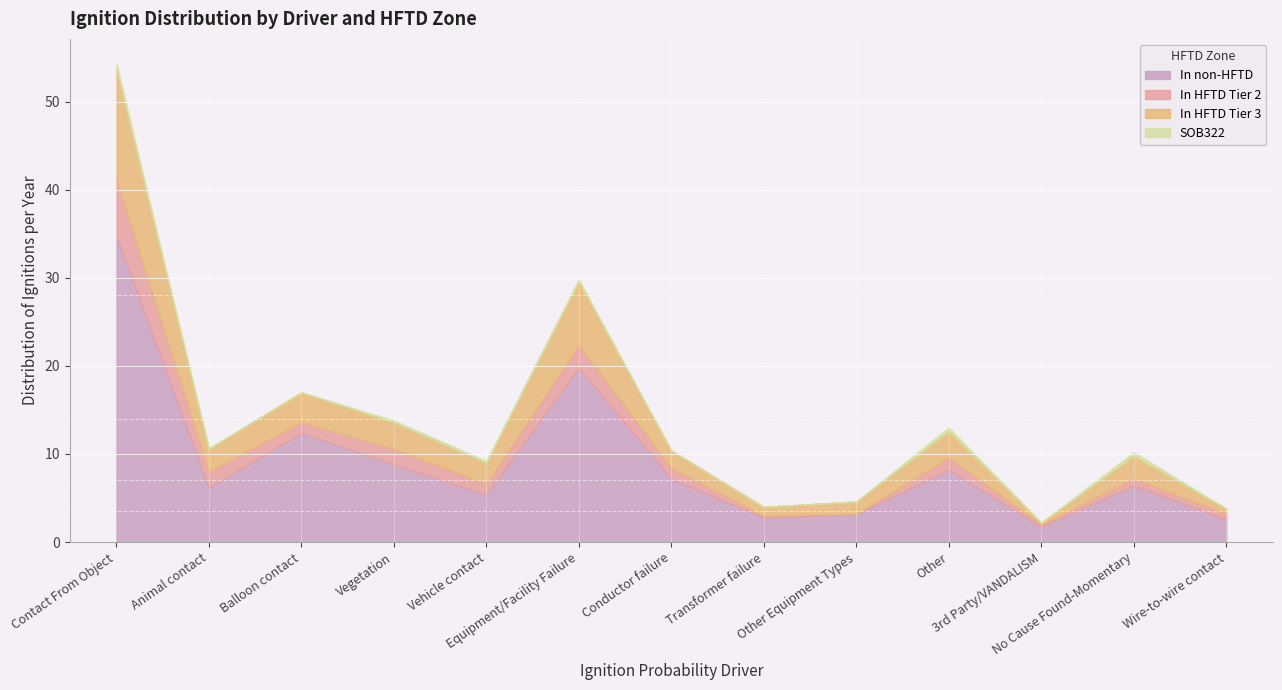

True or false: In HFTD Tier 2 has more than 0 points higher than both neighbors.

True